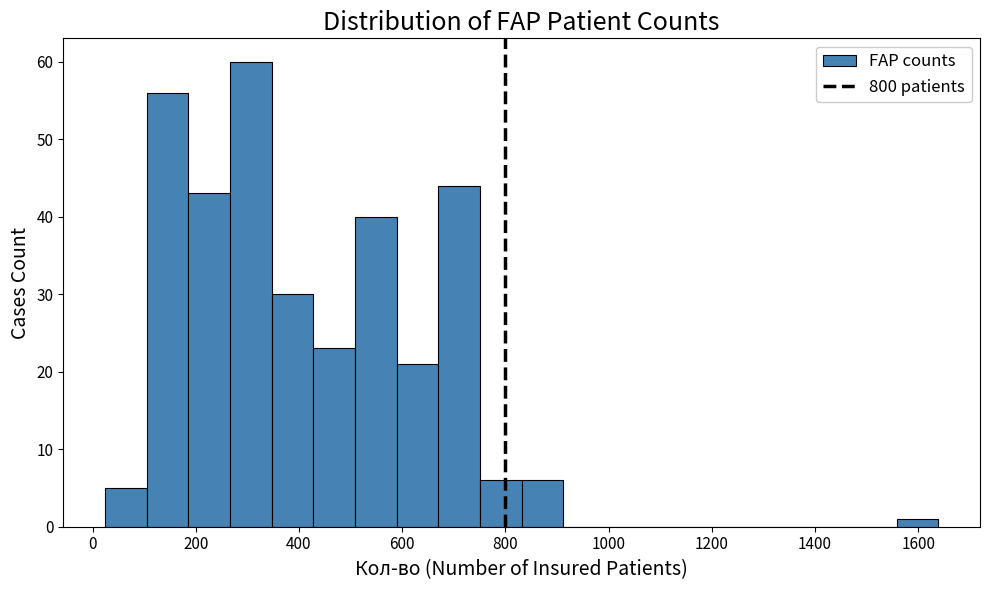

Over which range of the x-axis is the bar tallest?

260 to 340